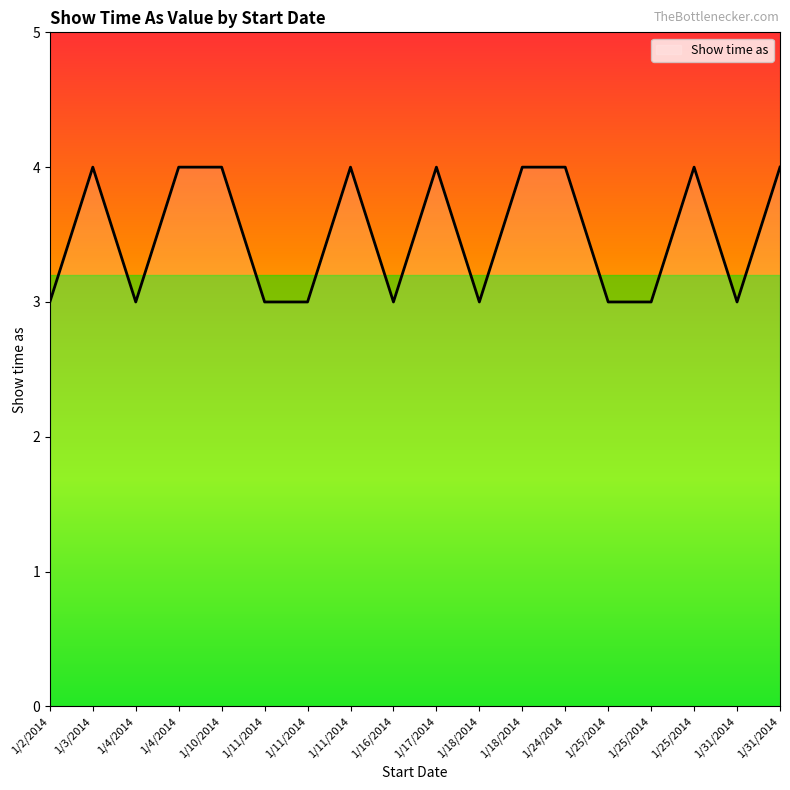

The value at 1/25/2014 is 1. True or false?

False